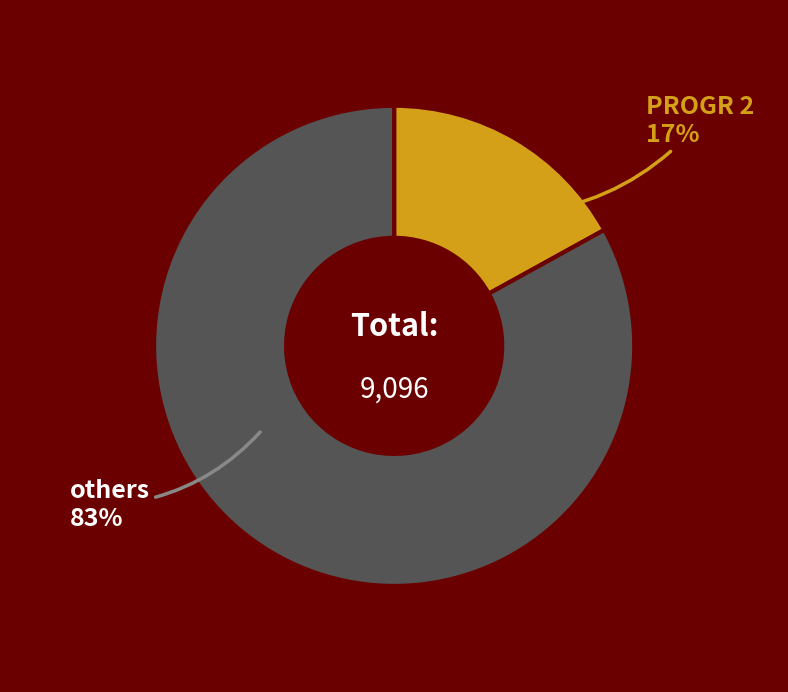

To the nearest percent, what is the difference between the largest and smallest slice percentages?

66%